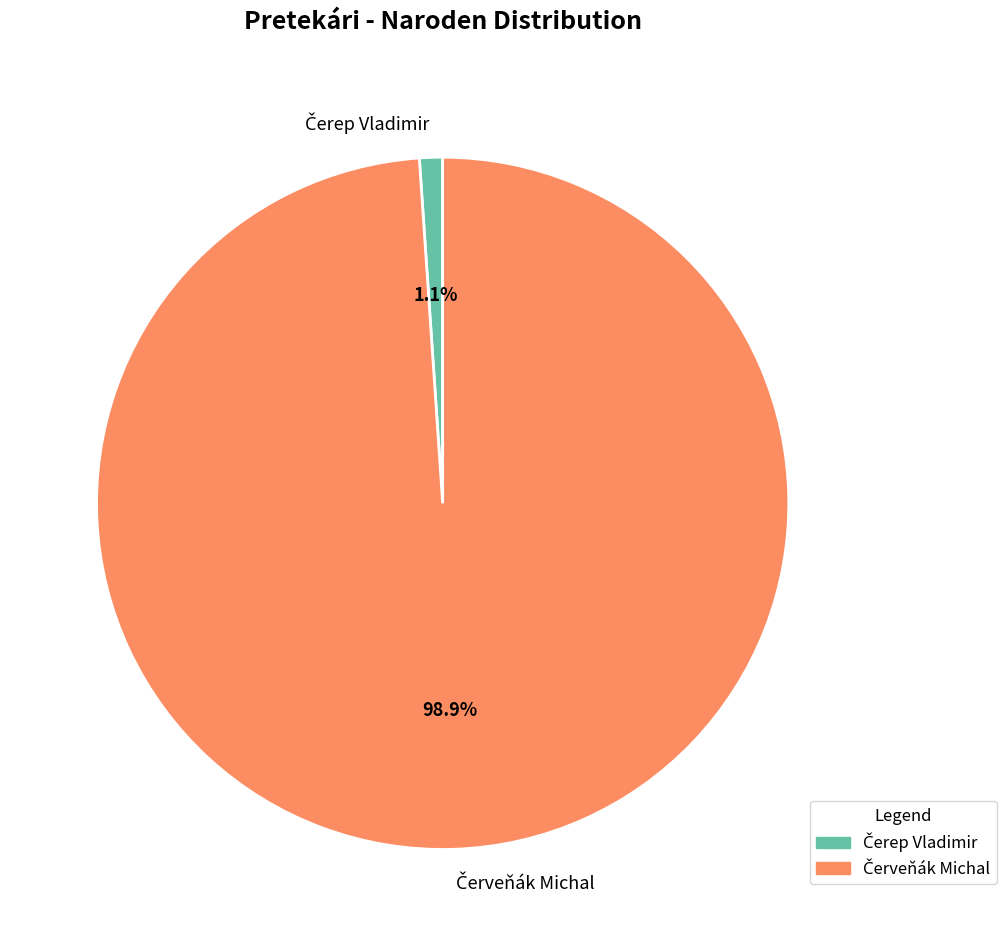

How many segments does this pie chart have?

2